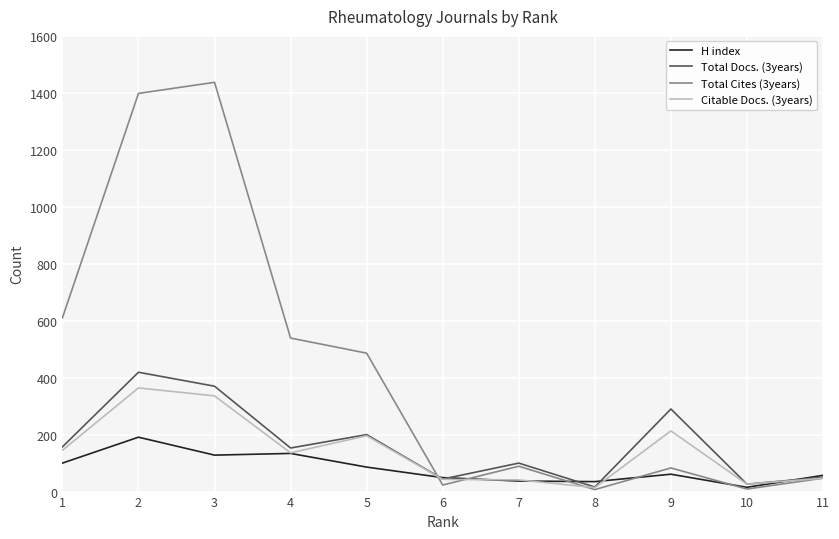

The value of Total Cites (3years) at 1 is 610. True or false?

True